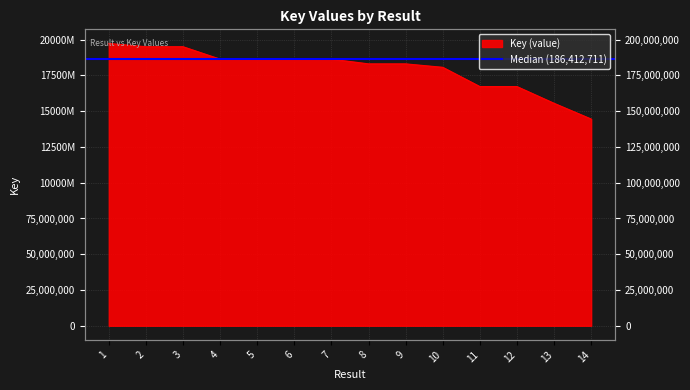

Which has a higher value, 3 or 5?

3